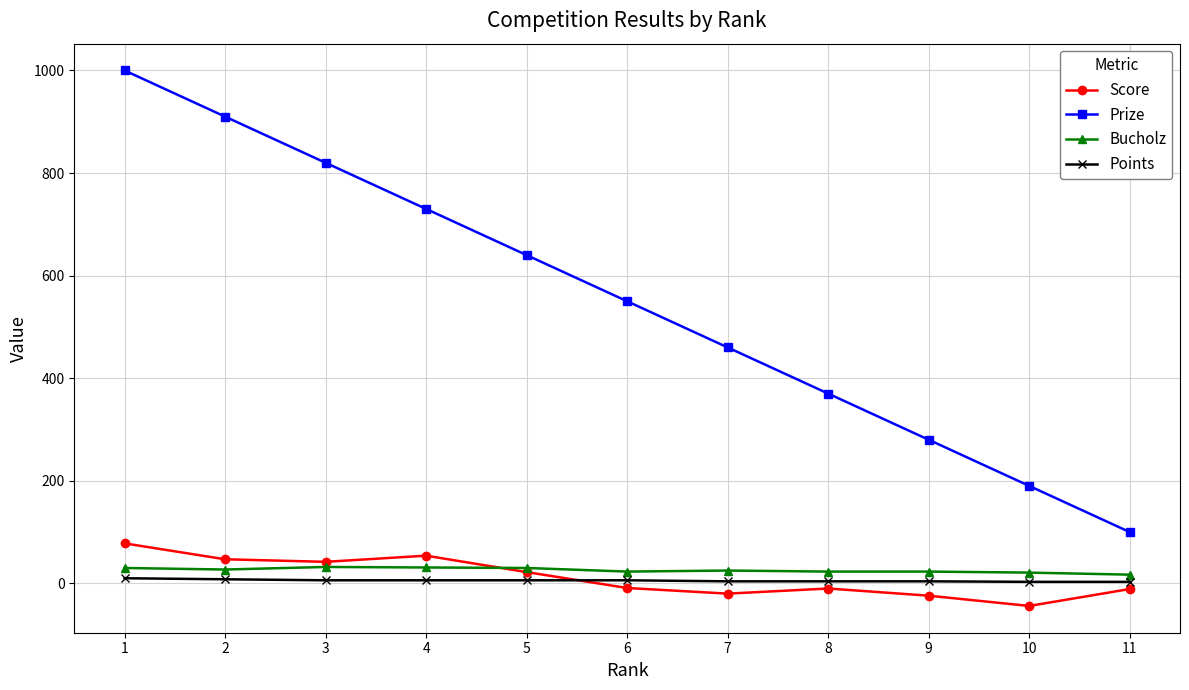

What are all the series names shown in the legend?

Score, Prize, Bucholz, Points